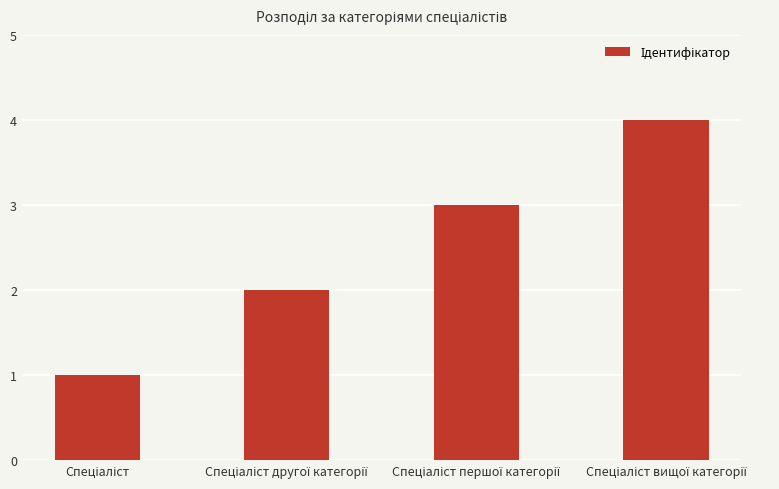

What is the sum of all values?

10